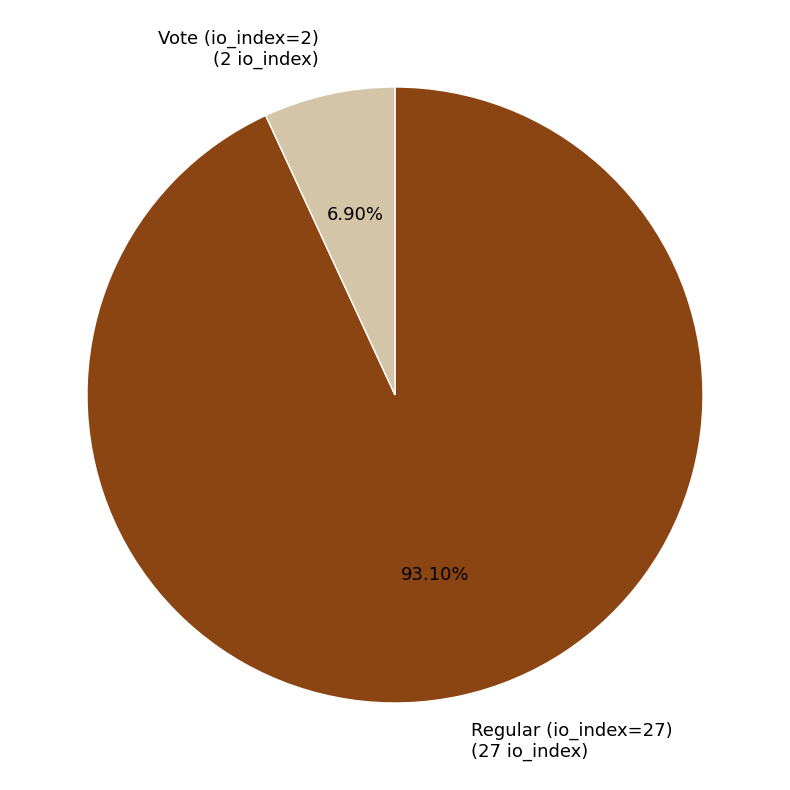

What is the largest slice in the pie chart?

Regular (io_index=27)